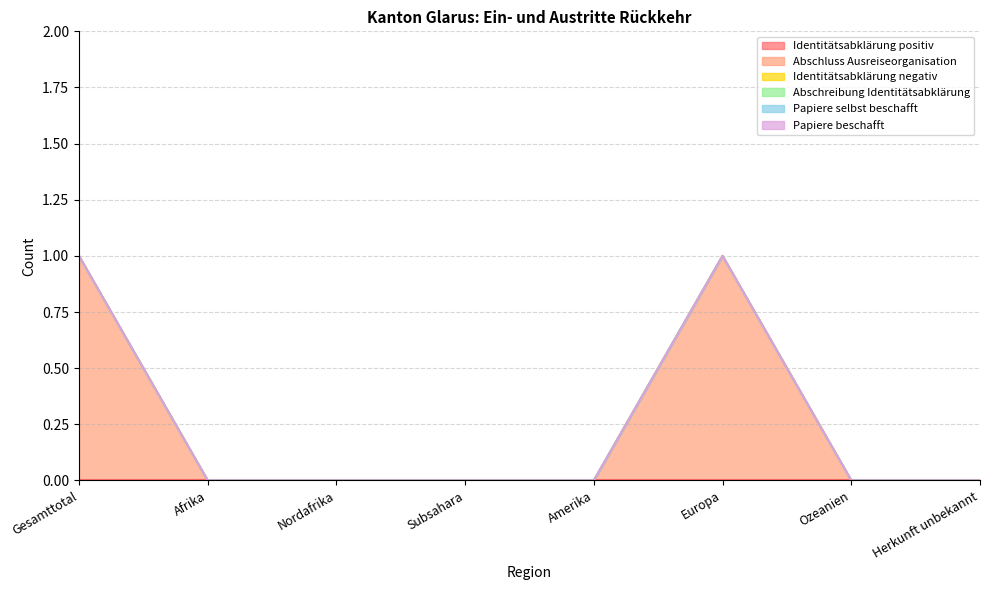

True or false: Papiere selbst beschafft and Identitätsabklärung negativ cross at least once.

False